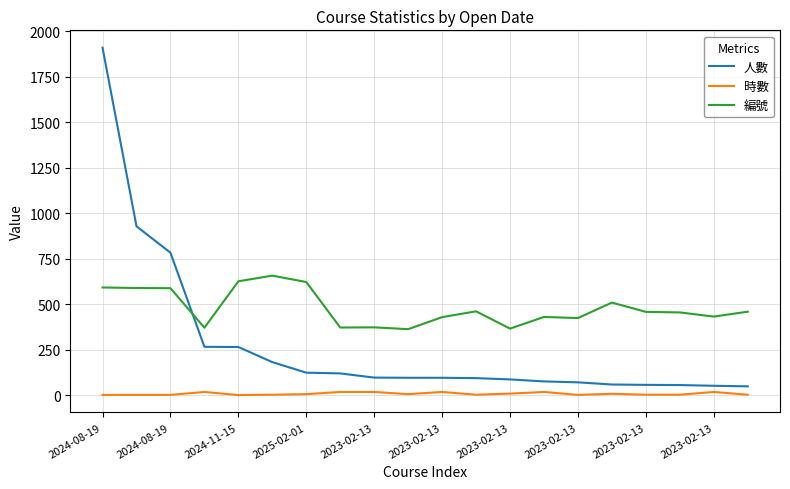

What is the highest value of the 編號 series?

657